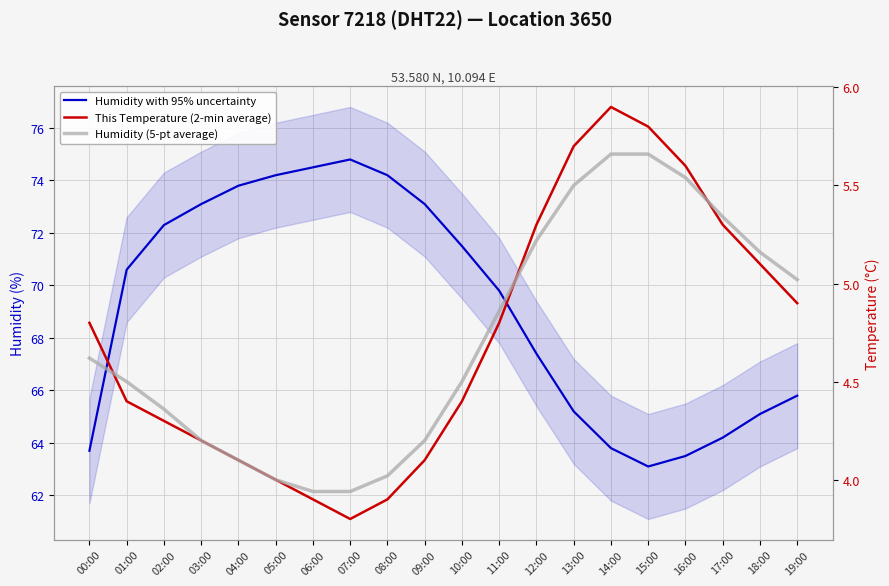

List the series in order of their peak value, lowest first.

Humidity (5-pt average), This Temperature (2-min average), Humidity with 95% uncertainty